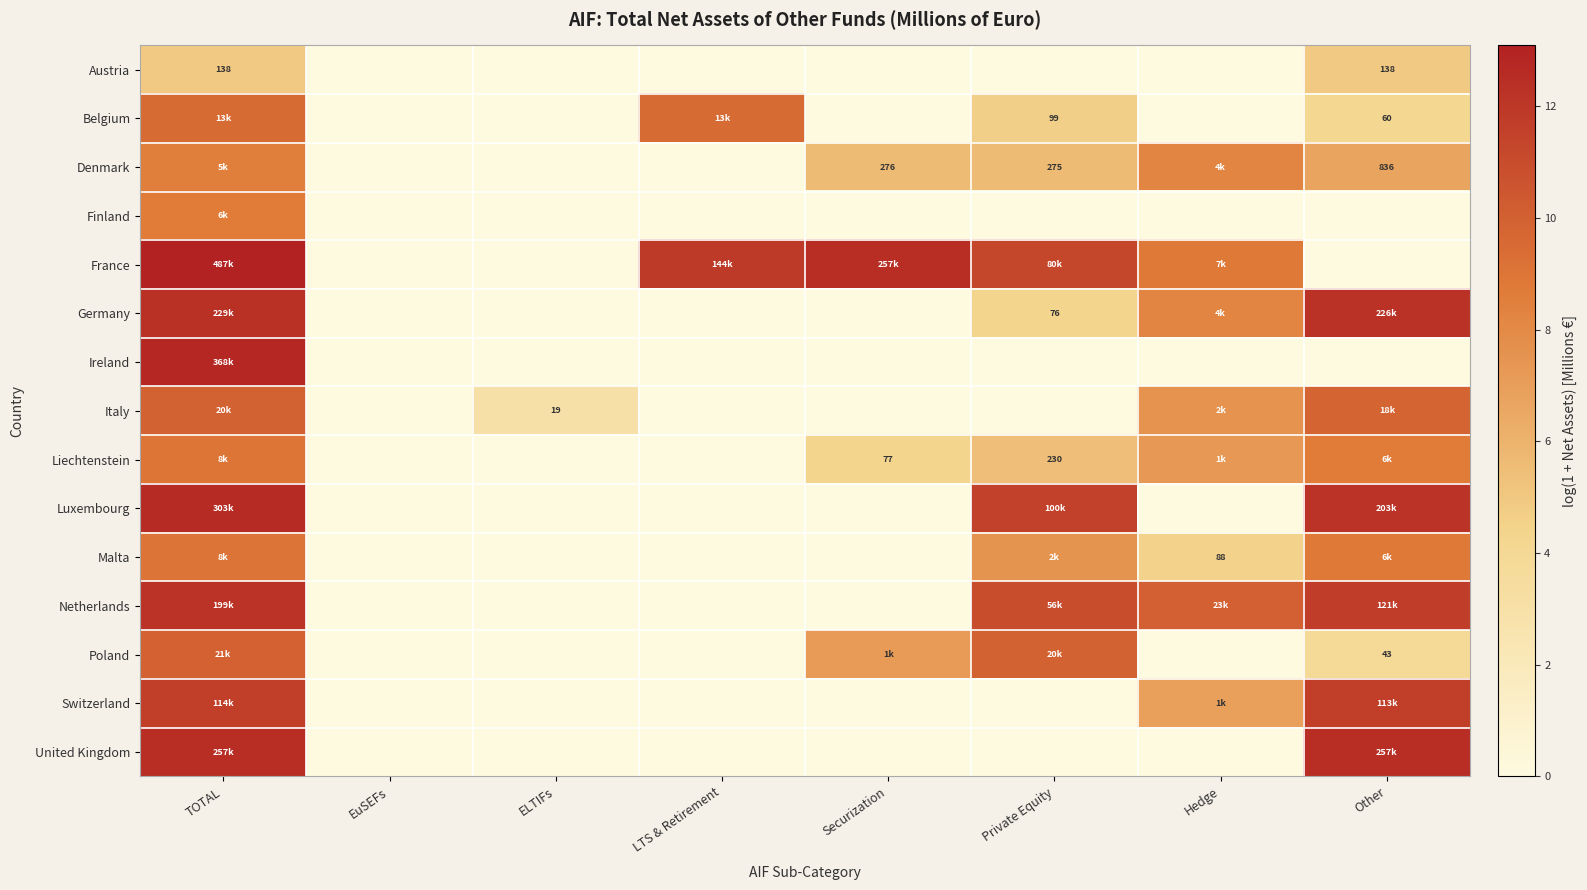

At which category does the chart reach its peak across all series?

TOTAL